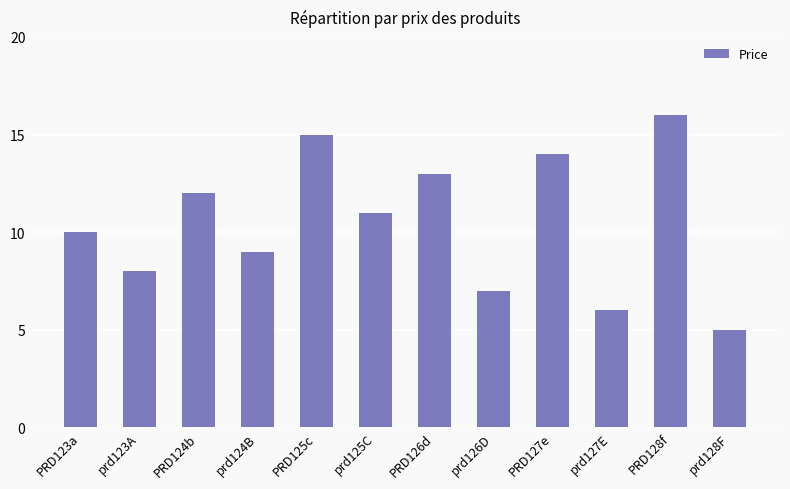

The value at prd126D is 7. True or false?

True